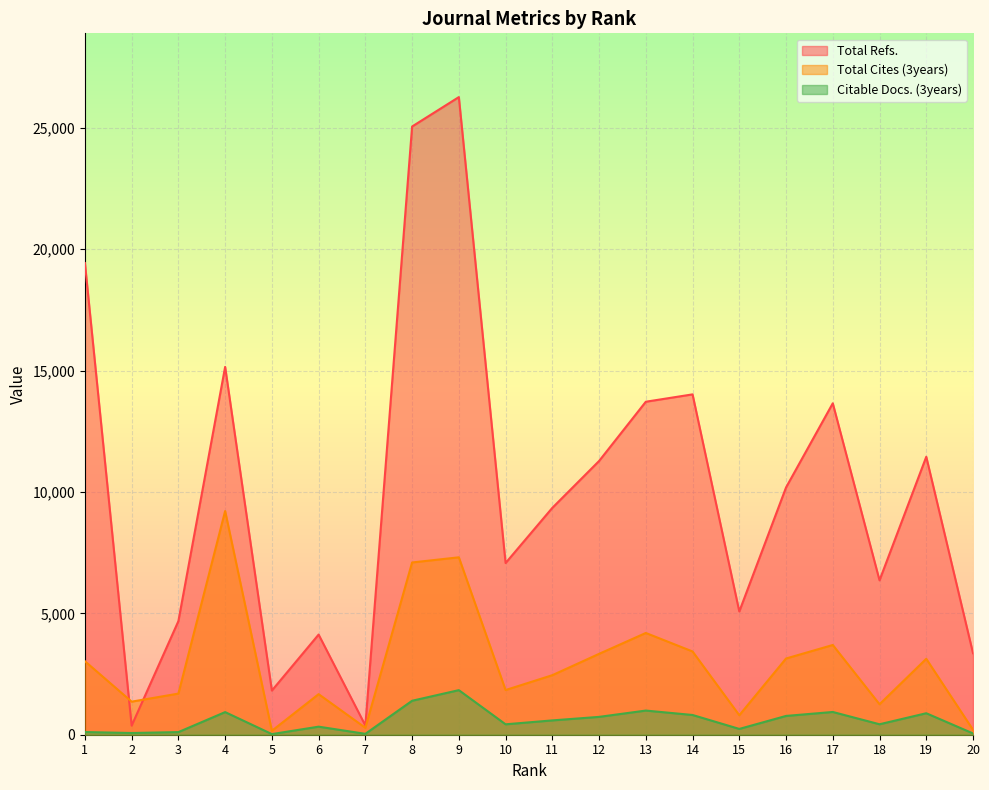

True or false: Total Cites (3years) and Citable Docs. (3years) intersect in this chart.

False